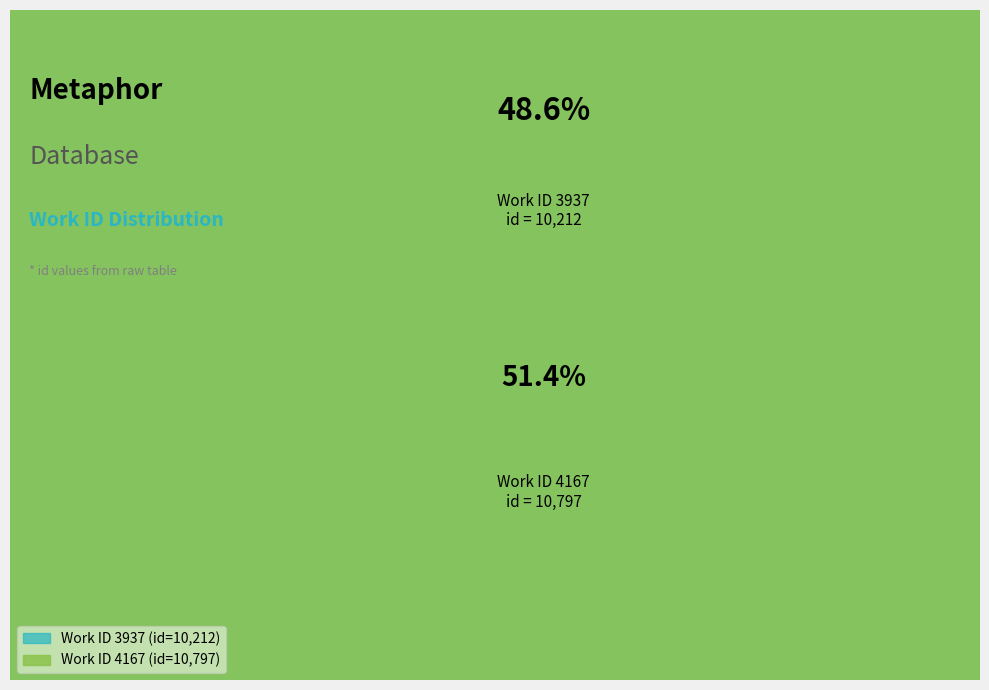

Is it true that 3937 is 49% of the pie?

True